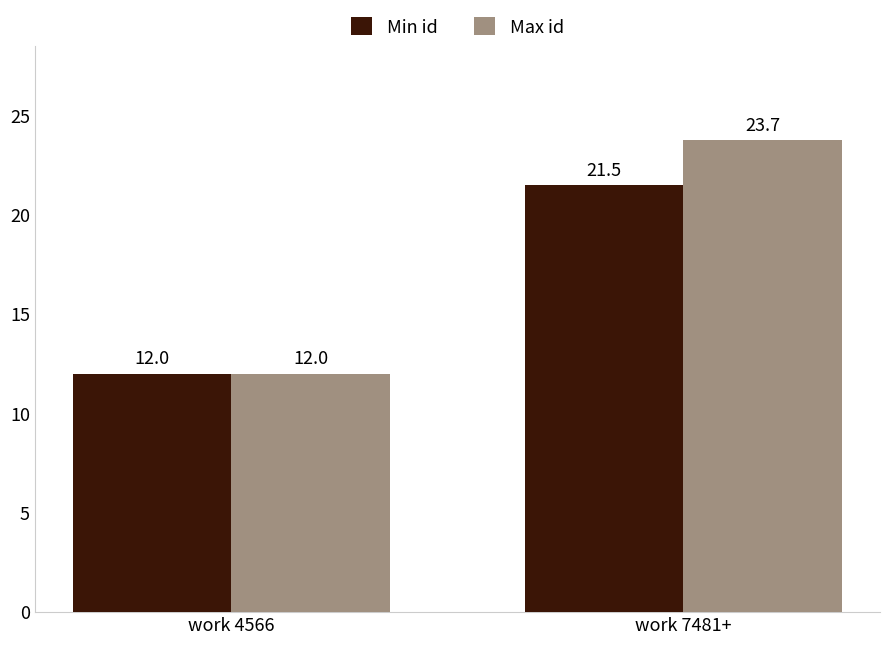

Between work 4566 and work 7481+, which series saw the biggest shift?

Max id